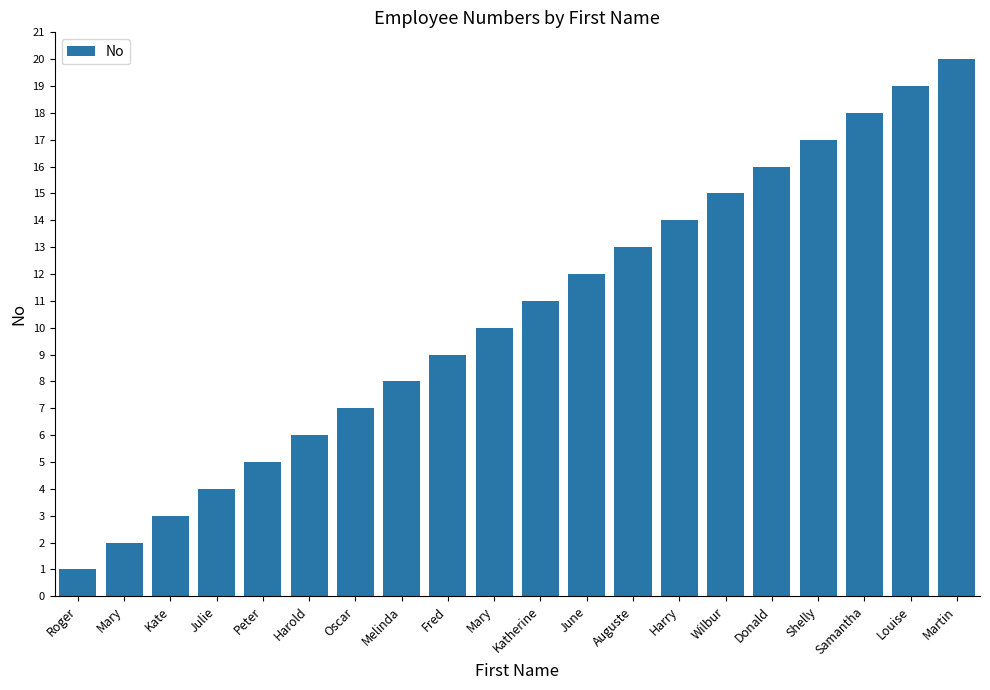

How many data points are less than 11?

10